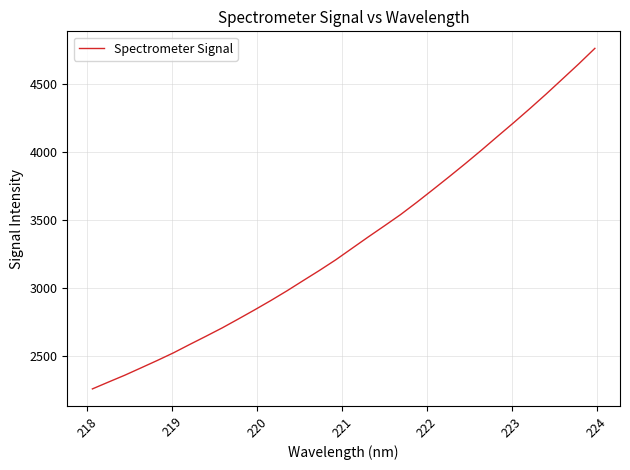

What is the smallest value displayed?

2259.2